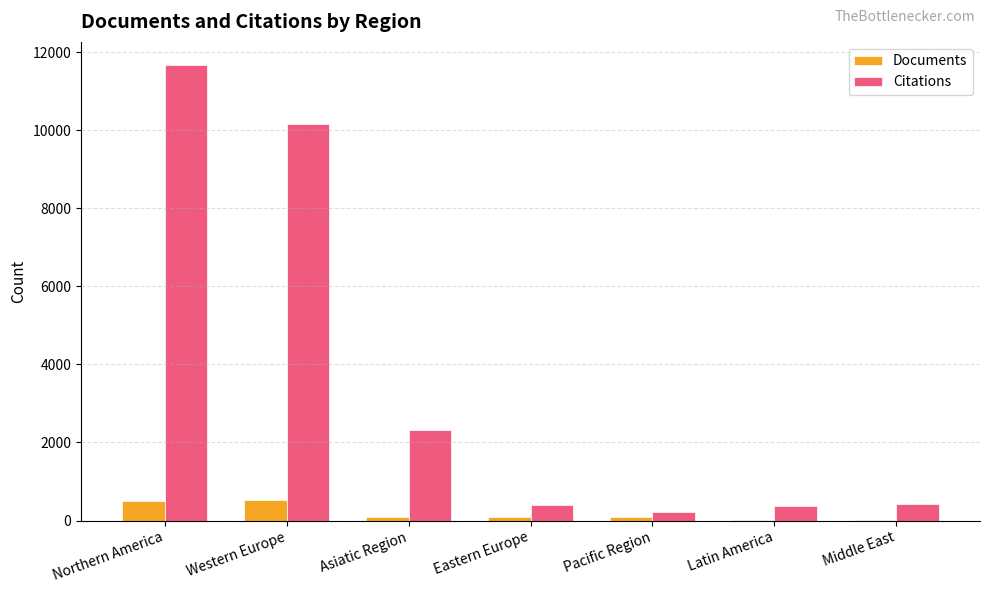

What is the sum of the Citations values at Northern America and Eastern Europe?

12068